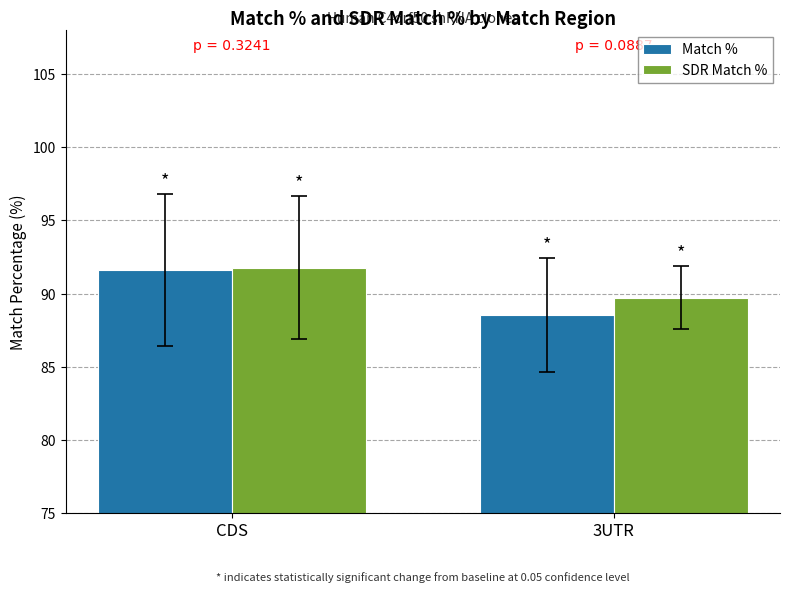

How many bars are there in total?

4